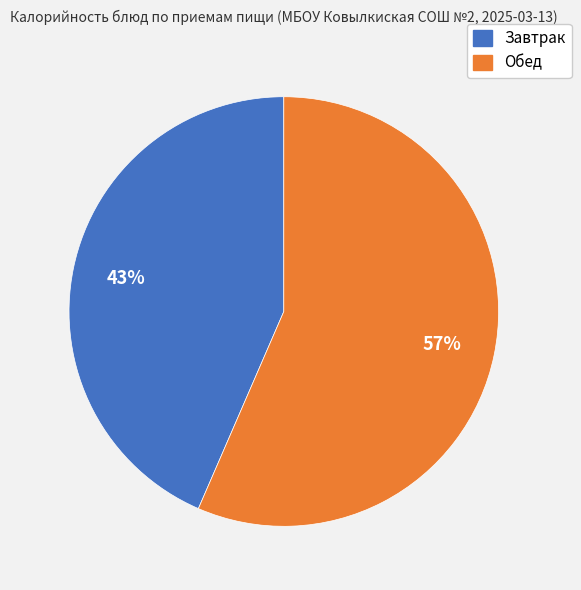

Is there a majority slice in this chart?

Yes